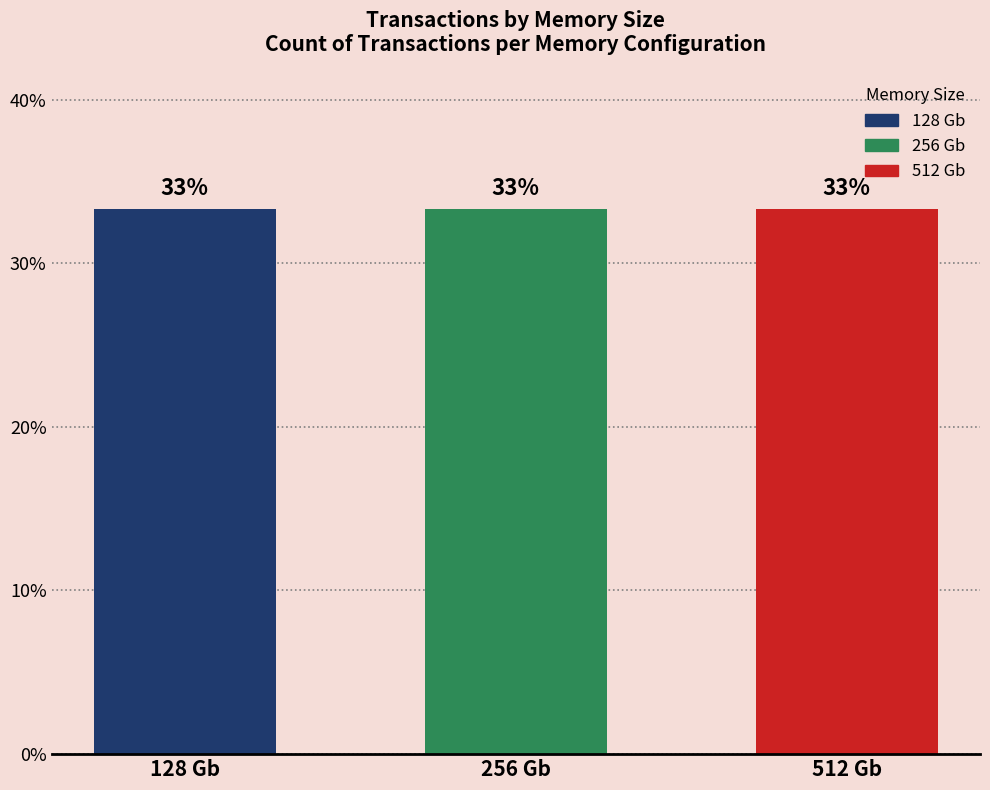

Rank the series at 1 from lowest to highest value.

512 Gb, 256 Gb, 128 Gb